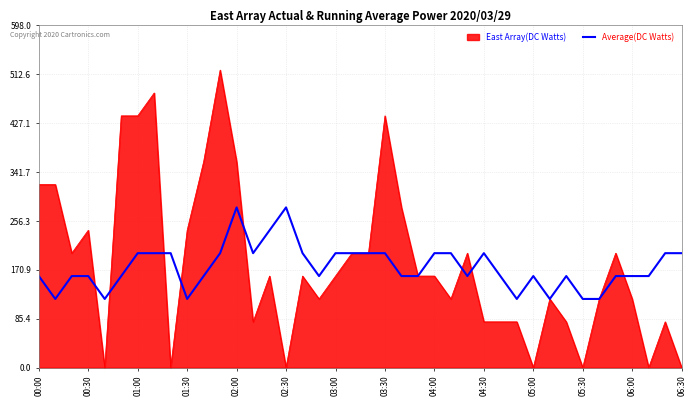

Which series has the widest spread of values?

East Array(DC Watts)